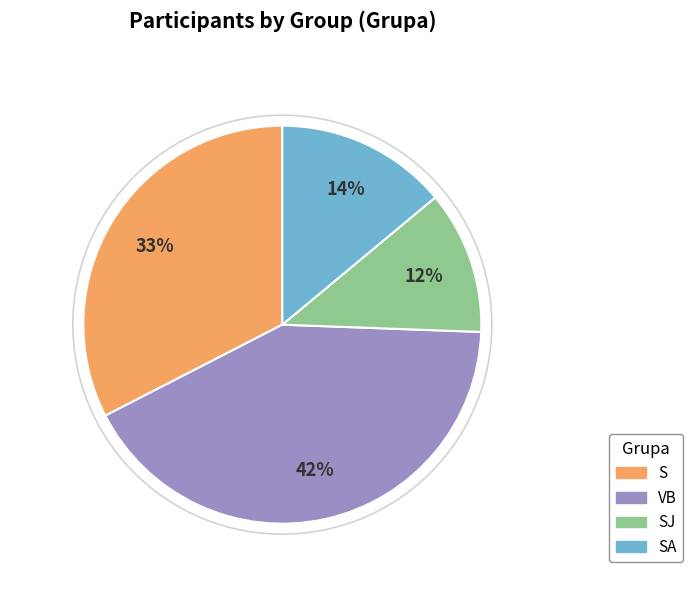

Is it true that SA is 14% of the pie?

True